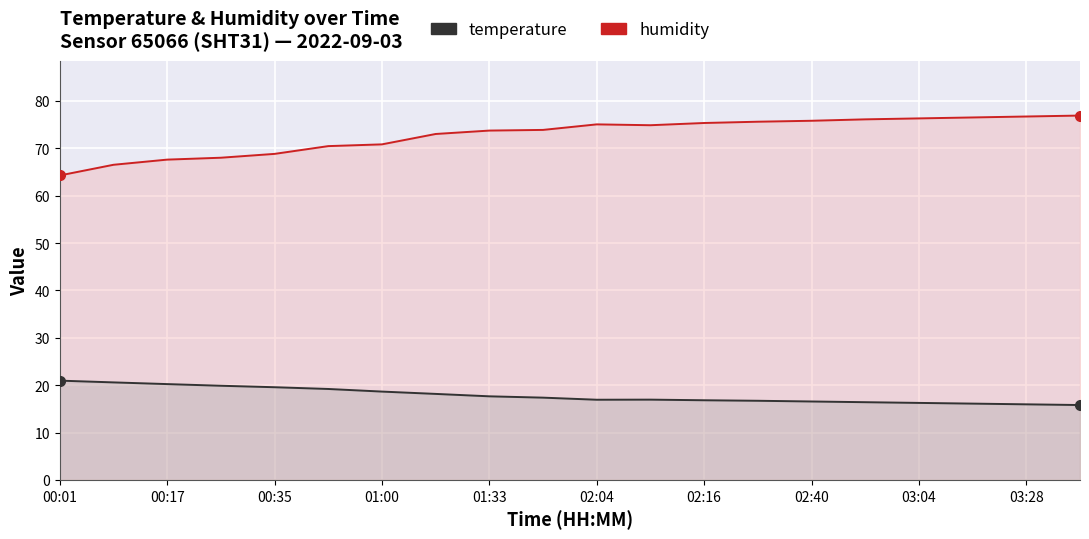

Rank the series by their maximum value, from lowest to highest.

temperature, humidity